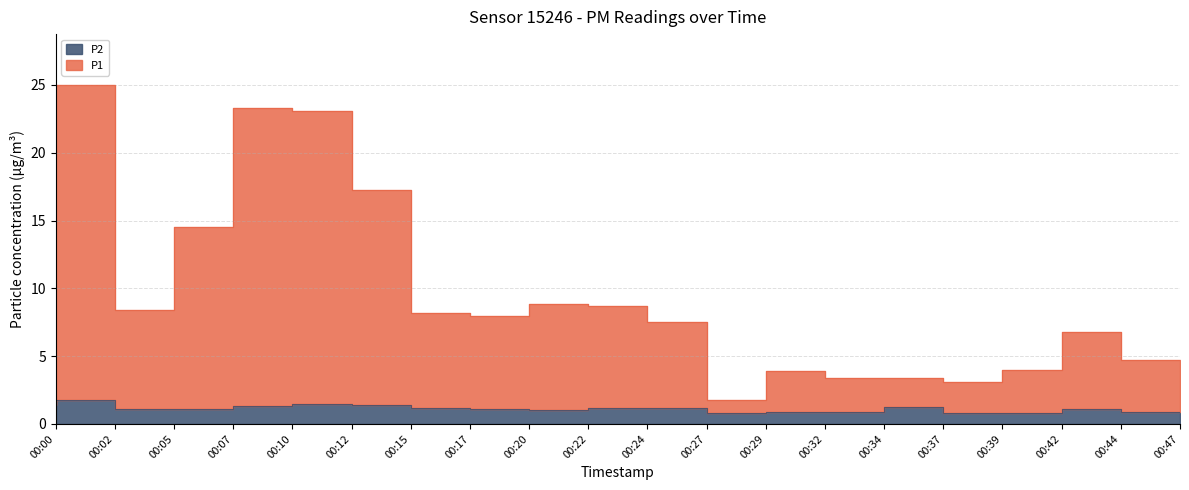

Which label corresponds to the largest value in the chart?

00:02